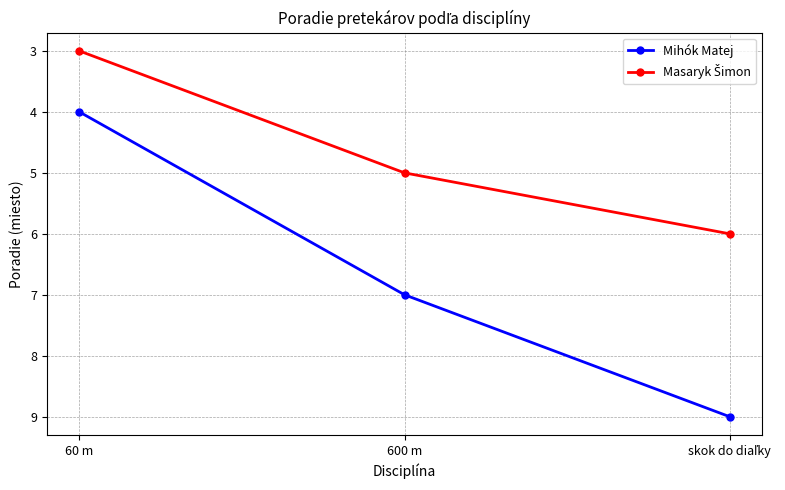

How many data points does each series have?

3